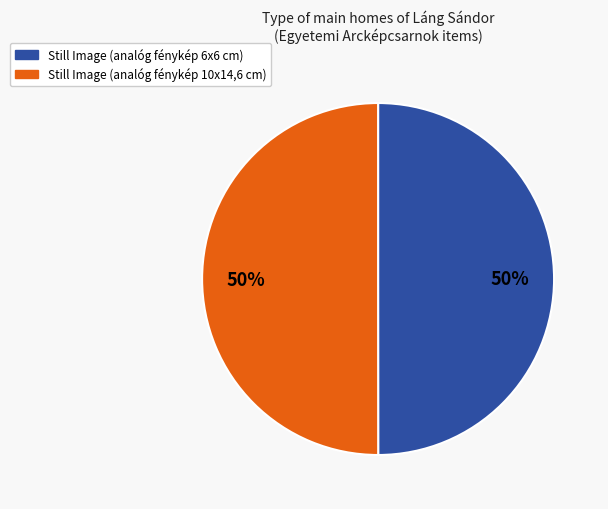

To the nearest percent, what is the average slice percentage?

50%